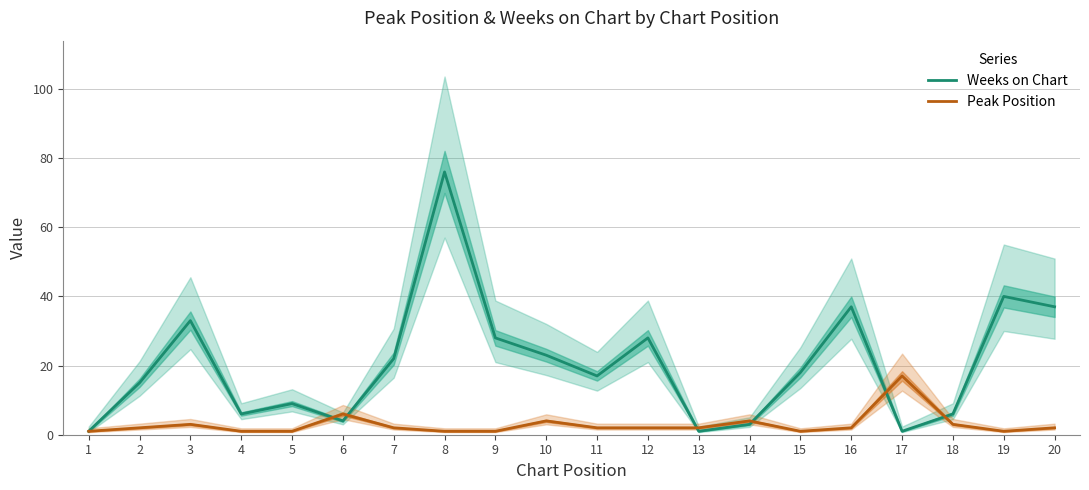

What is the total value across all series at 19?

41